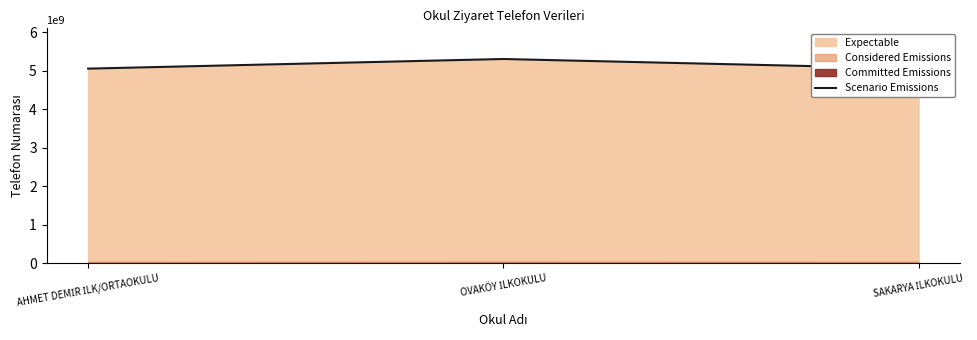

At which category does the chart reach its peak across all series?

OVAKÖY İLKOKULU